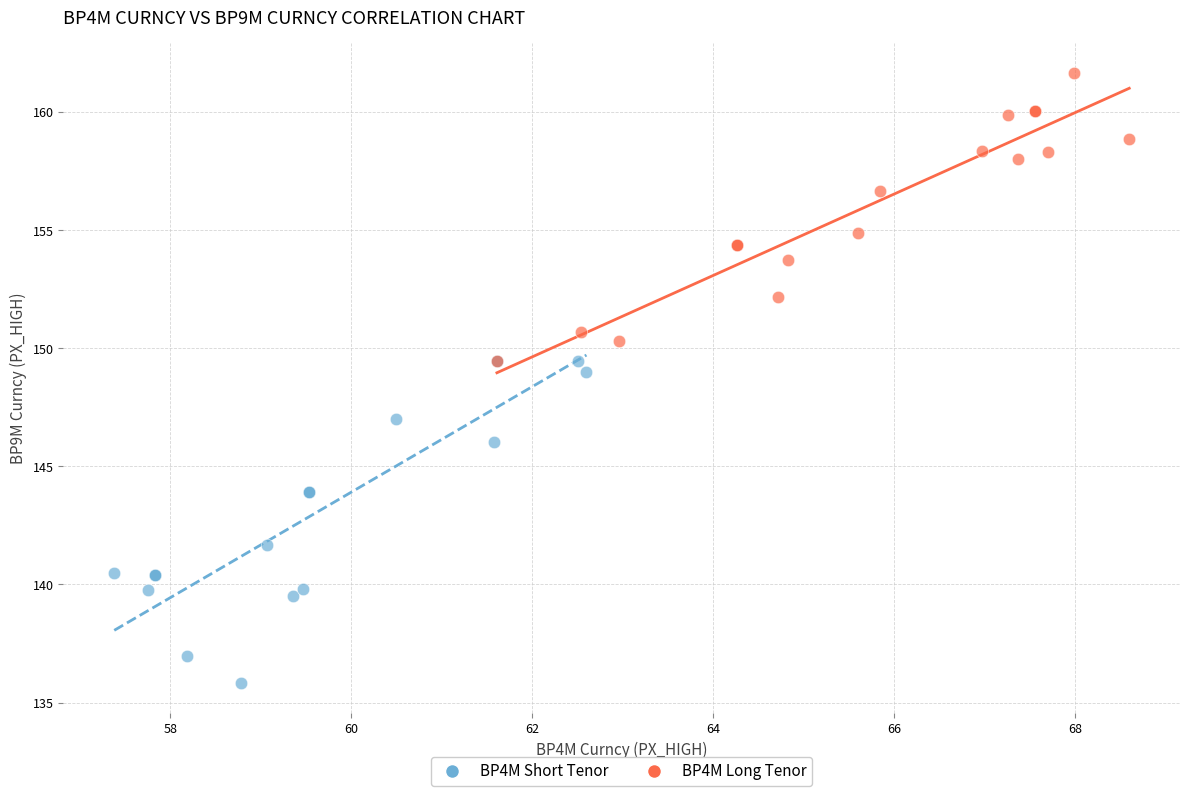

Which series reaches the minimum Y coordinate?

BP4M Short Tenor